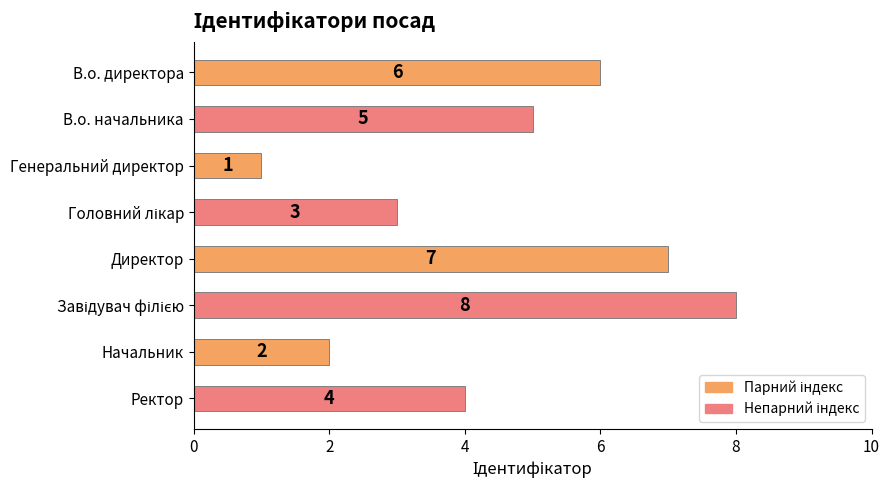

The value at В.о. начальника is 3. True or false?

False